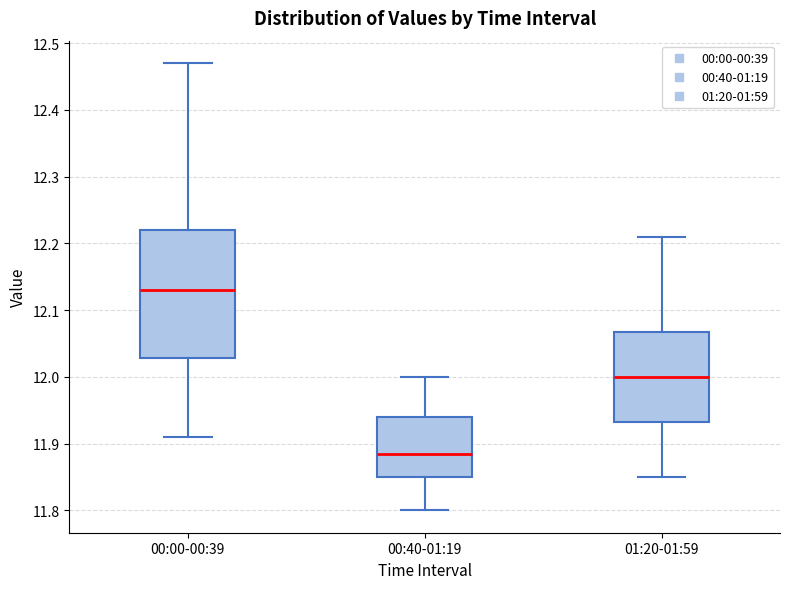

Reading left to right, read every box against the y-axis: the position of its median line, the range the box covers, and the ends of its whiskers. The values are not printed on the chart, so give them approximately, as read against the axis.

00:00-00:39: median 12.13, box 12.03 to 12.22, whiskers 11.91 to 12.47
00:40-01:19: median 11.89, box 11.85 to 11.94, whiskers 11.80 to 12.00
01:20-01:59: median 12.00, box 11.93 to 12.07, whiskers 11.85 to 12.21